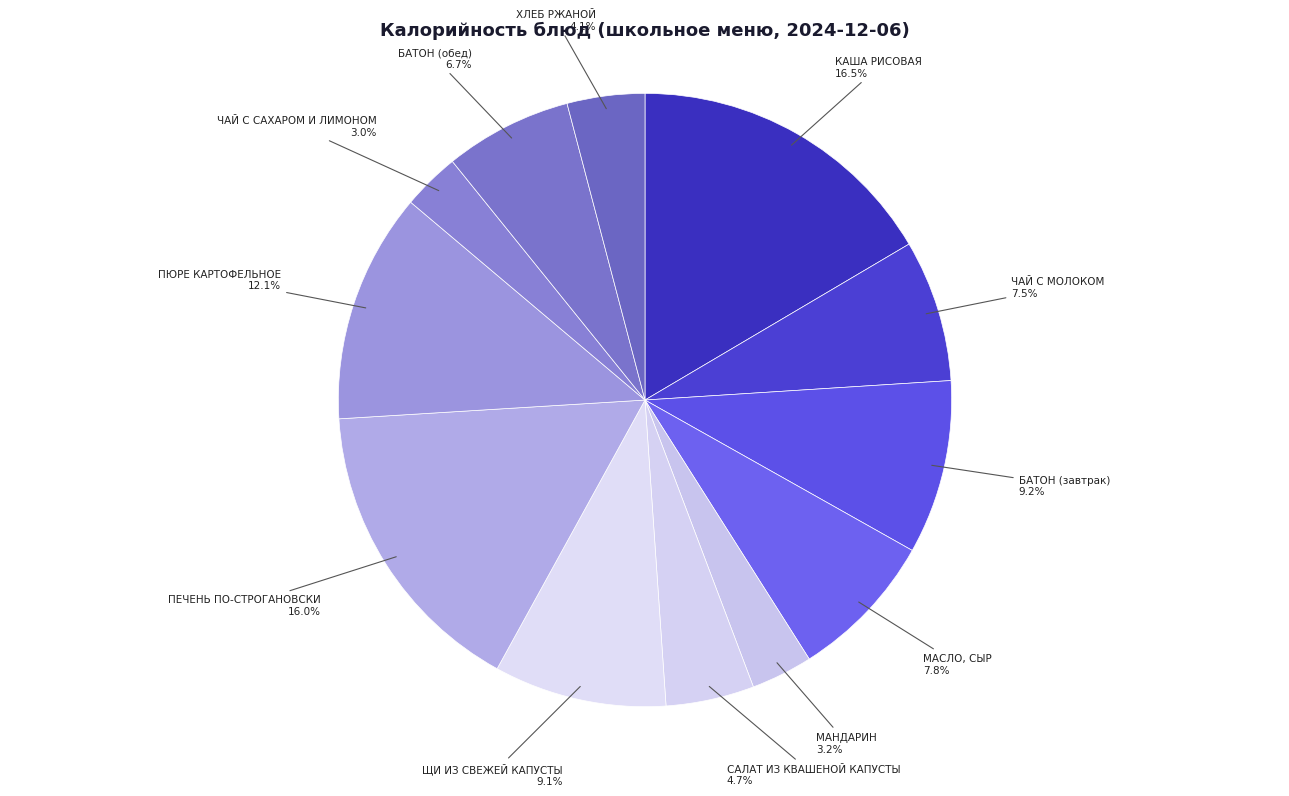

Rank the categories by value from lowest to highest.

ЧАЙ С САХАРОМ И ЛИМОНОМ, МАНДАРИН, ХЛЕБ РЖАНОЙ, САЛАТ ИЗ КВАШЕНОЙ КАПУСТЫ, БАТОН (обед), ЧАЙ С МОЛОКОМ, МАСЛО, СЫР, ЩИ ИЗ СВЕЖЕЙ КАПУСТЫ, БАТОН (завтрак), ПЮРЕ КАРТОФЕЛЬНОЕ, ПЕЧЕНЬ ПО-СТРОГАНОВСКИ, КАША РИСОВАЯ